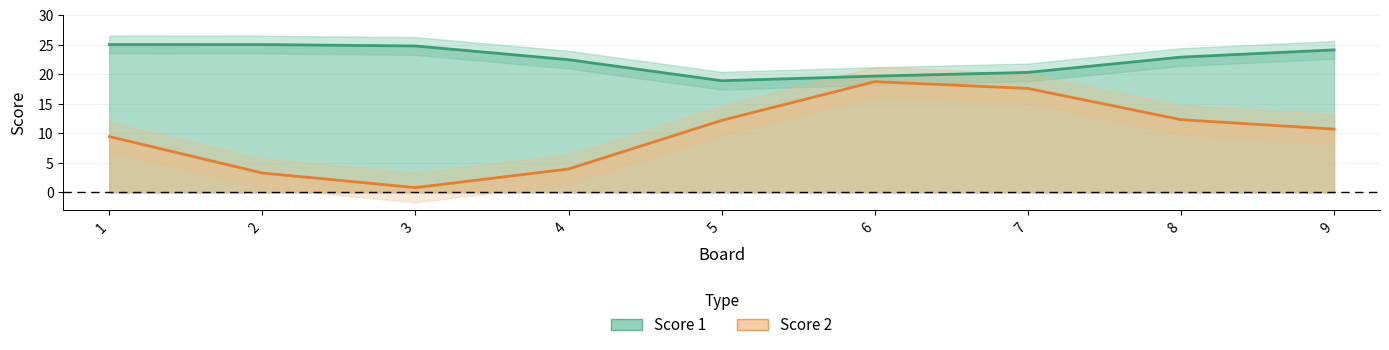

Between 5 and 3, which is larger?

3